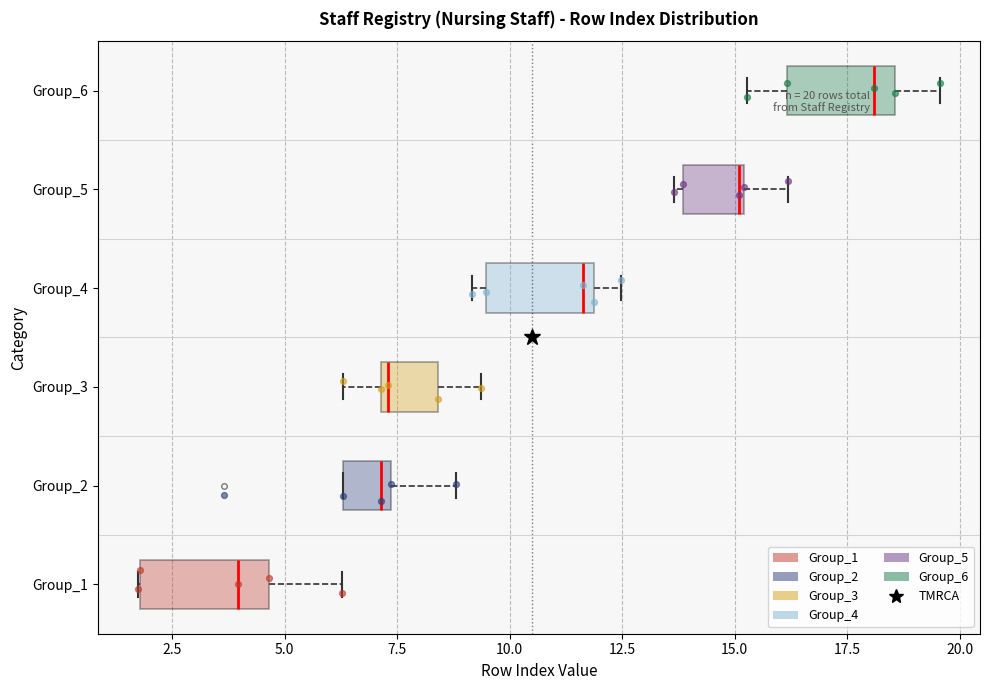

Which box's median line is the furthest to the right?

Group_6